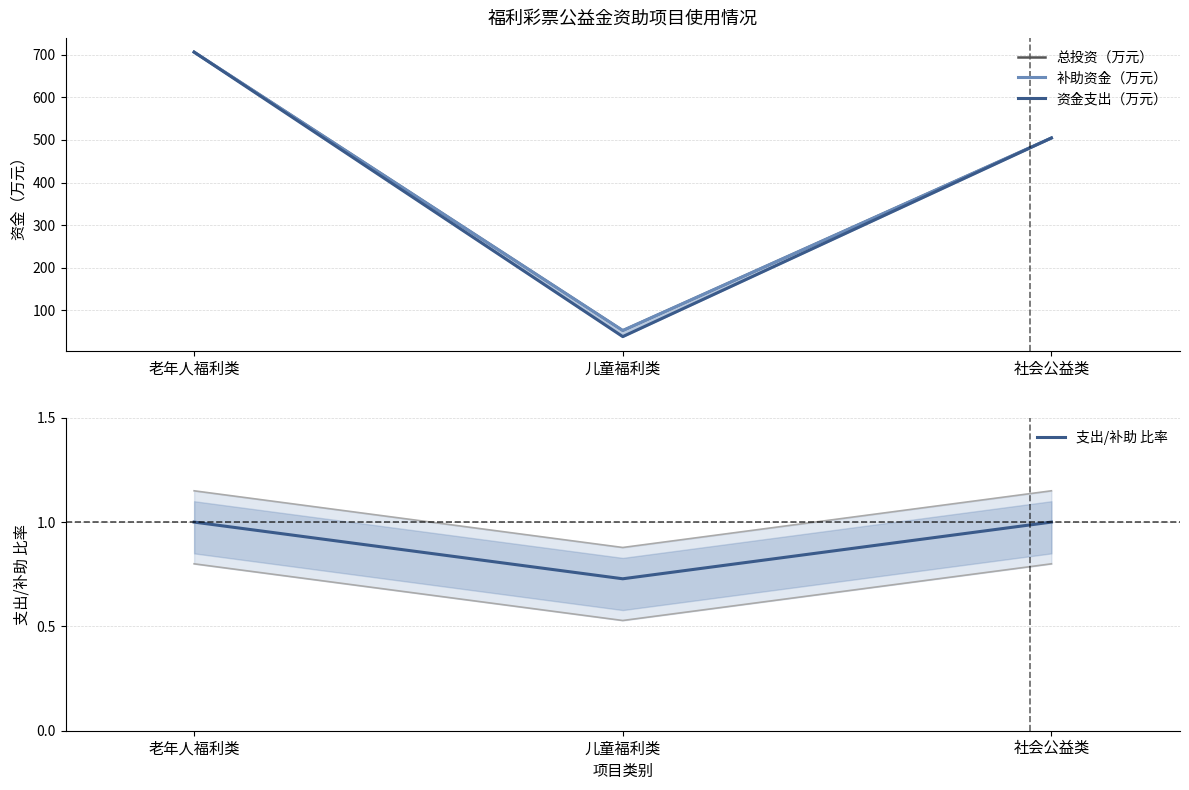

Reading left to right, what are all the values shown in this chart?

总投资（万元）: 706.1	53.0	504.6
补助资金（万元）: 706.1	53.0	504.6
资金支出（万元）: 706.1	38.6	504.6
支出/补助 比率: 1.0	0.7	1.0